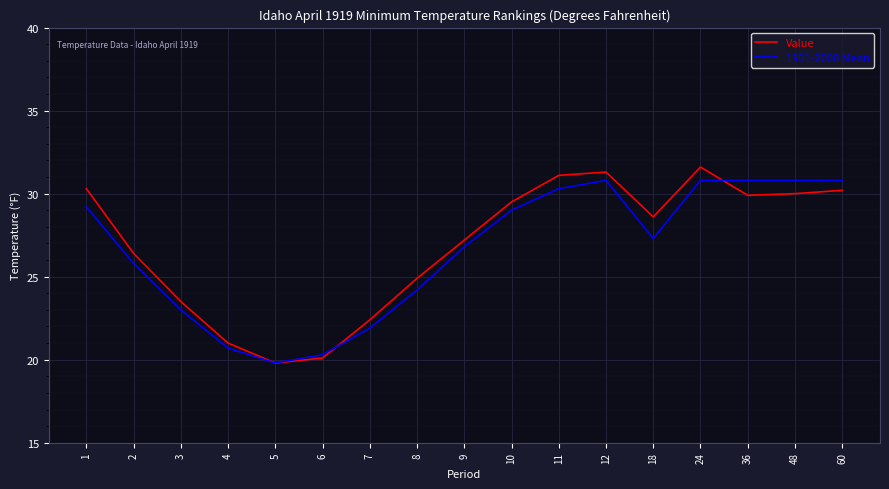

Is this an area chart (filled region under the line)?

No